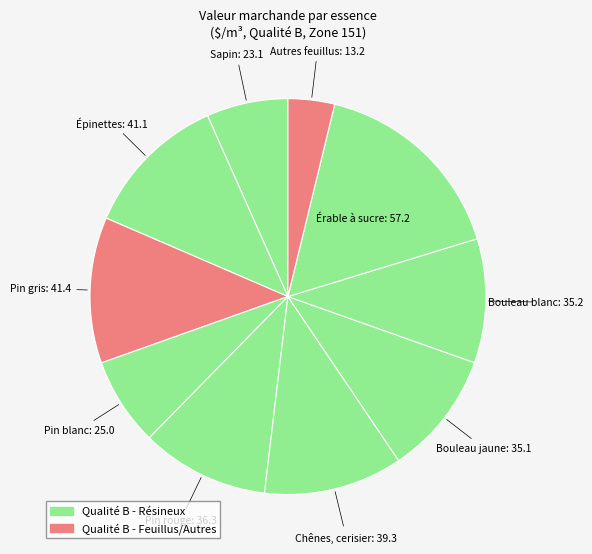

Count the number of slices in the pie.

10